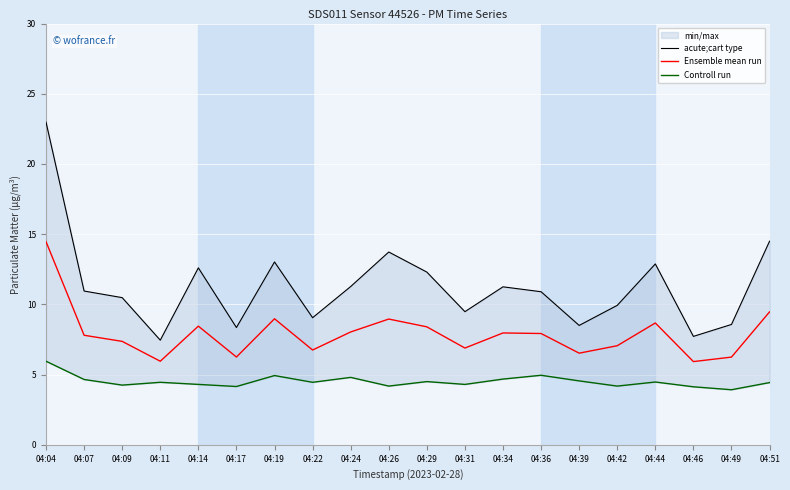

List the series in order of their peak value, lowest first.

Controll run, Ensemble mean run, acute;cart type